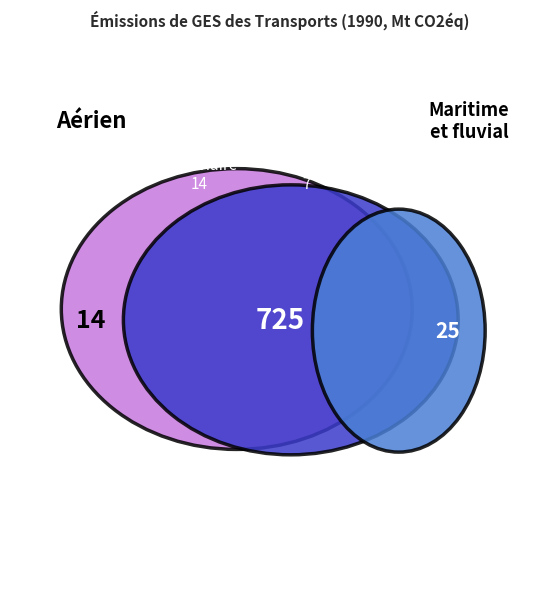

To the nearest percent, what percentage of the pie is Routier?

92%